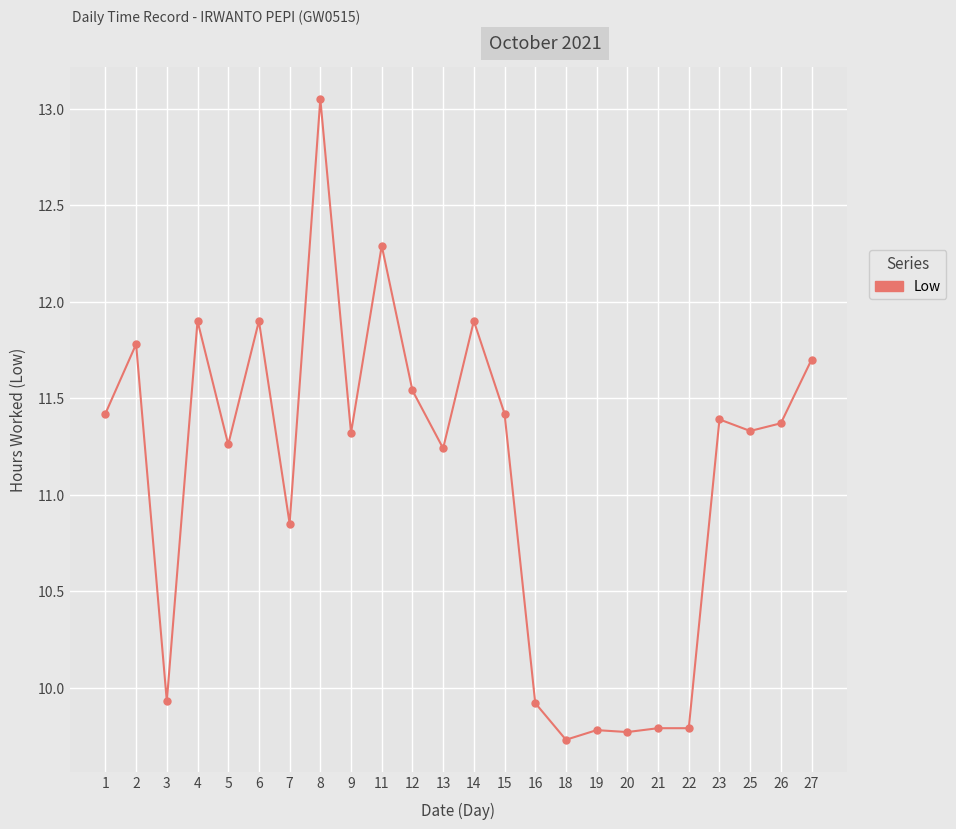

What is the value of the 20th point from the left?

9.8